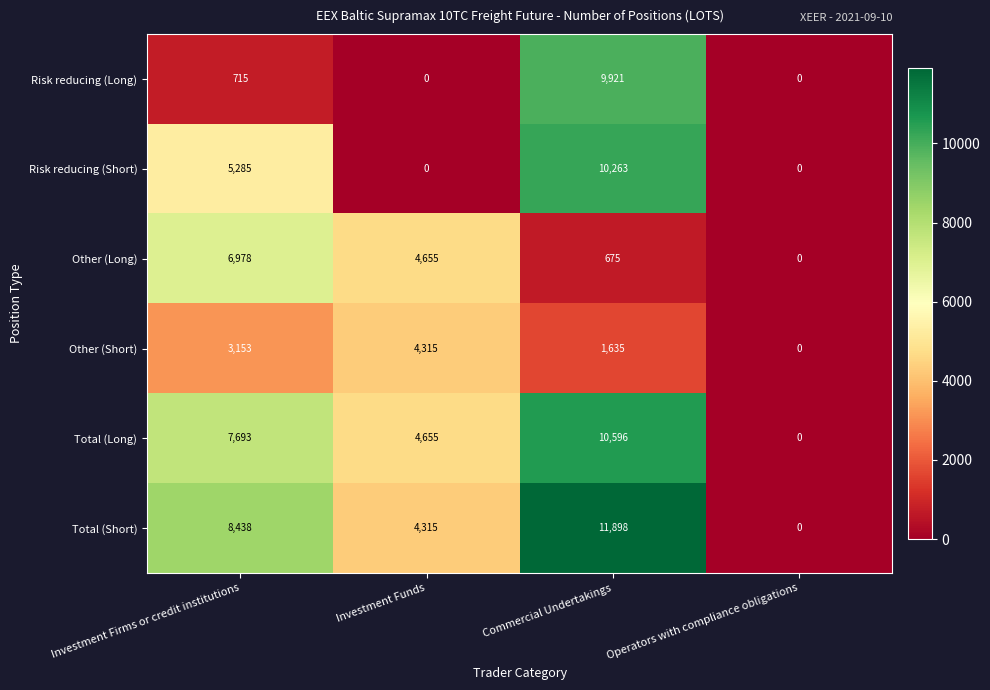

True or false: Other (Long) has a value of 6978 at Investment Firms or credit institutions.

True